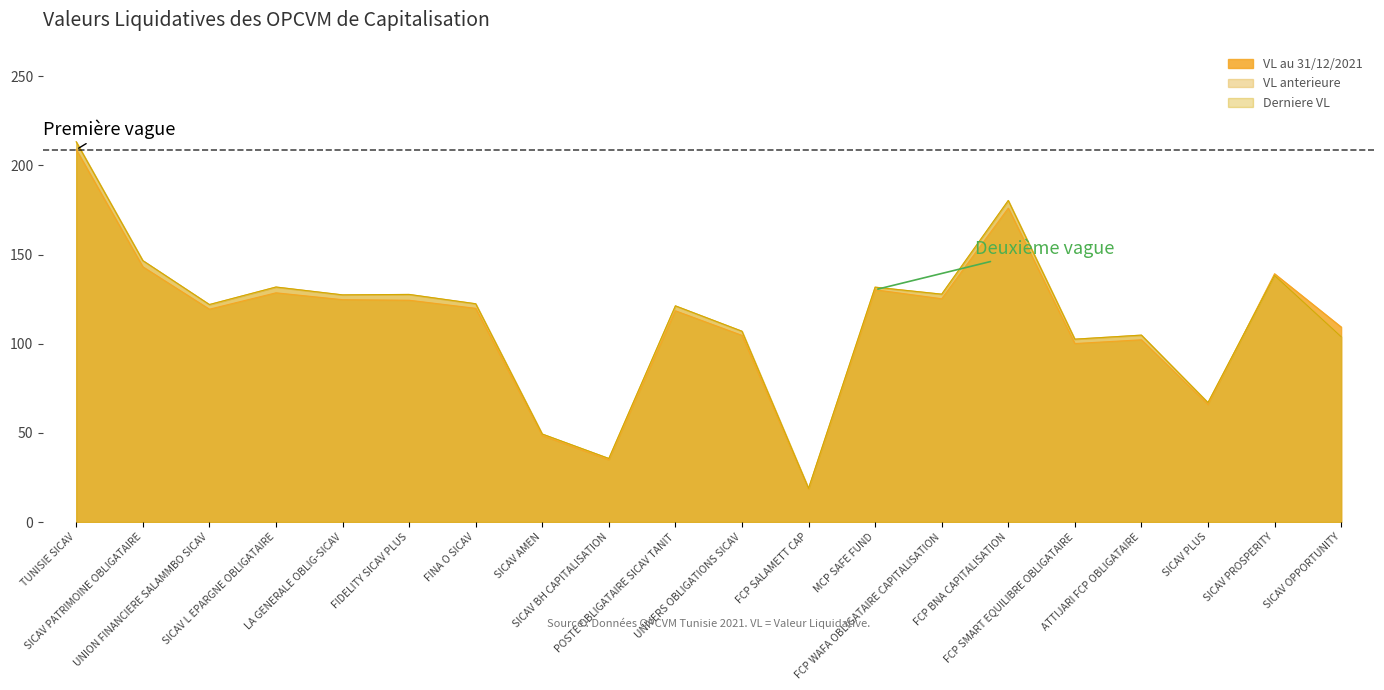

What is the highest value of the VL anterieure series?

213.2